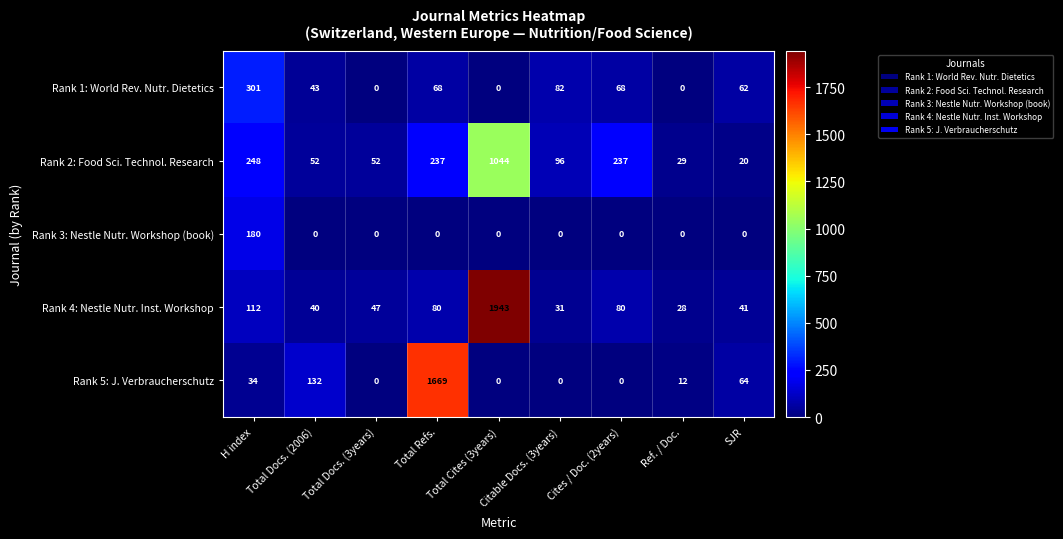

What is the sum of all Rank 5: J. Verbraucherschutz values?

1911